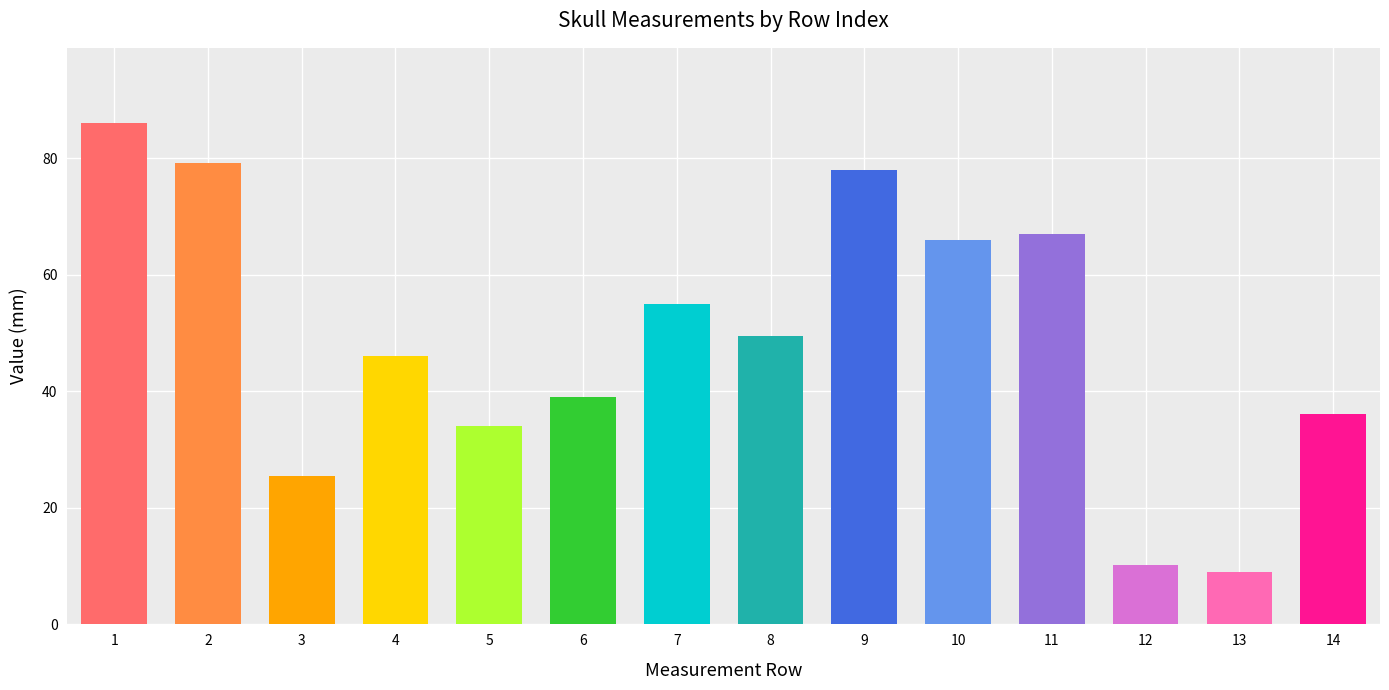

How many bars are there in total?

14